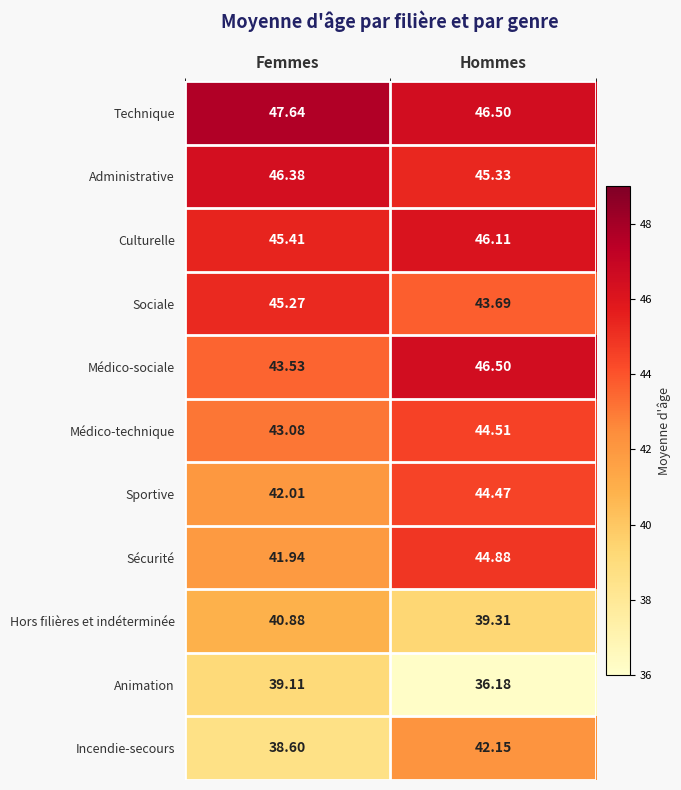

How many categories are shown in the chart?

2